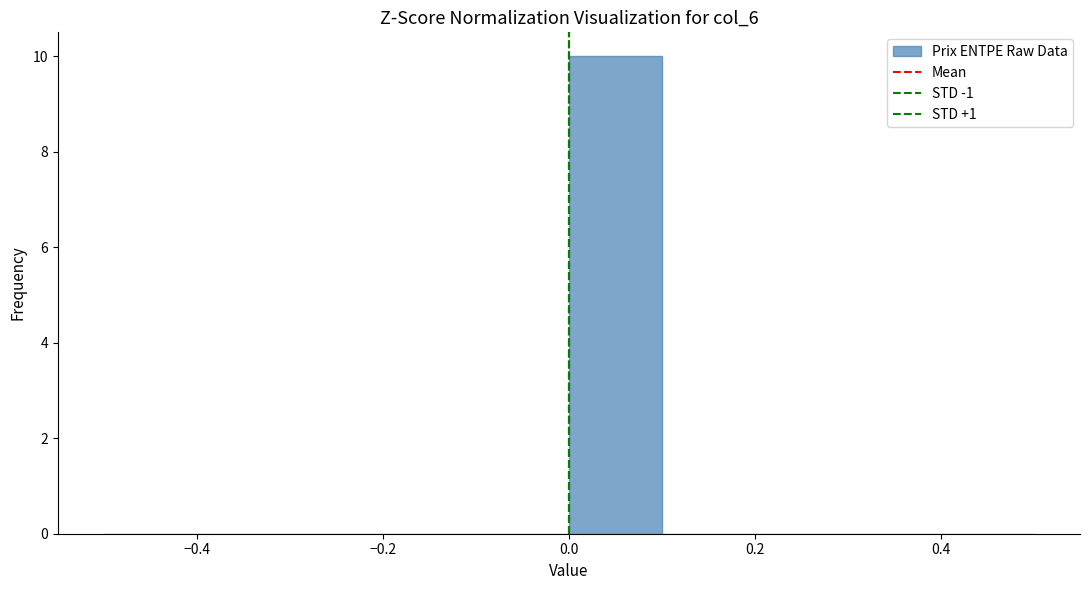

How tall is the bar that spans 0.0 to 0.1 on the x-axis? The values are not printed on the chart, so give them approximately, as read against the axis.

10